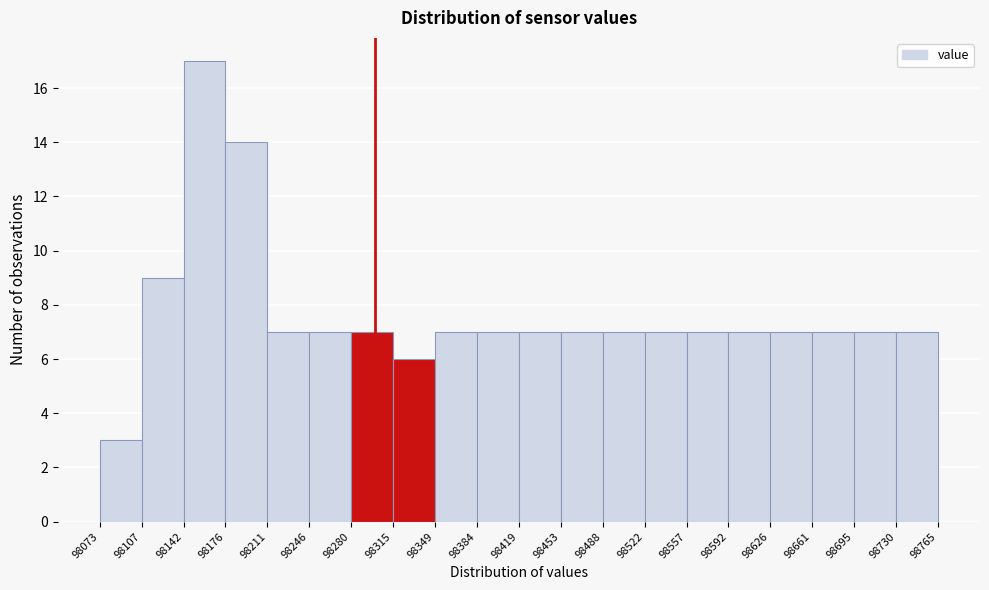

Reading left to right, list every bar in this chart as the range it spans on the x-axis followed by its height. The values are not printed on the chart, so give them approximately, as read against the axis.

98073 to 98107: 3
98107 to 98142: 9
98142 to 98176: 17
98176 to 98211: 14
98211 to 98246: 7
98246 to 98280: 7
98280 to 98315: 7
98315 to 98349: 6
98349 to 98384: 7
98384 to 98419: 7
98419 to 98453: 7
98453 to 98488: 7
98488 to 98522: 7
98522 to 98557: 7
98557 to 98592: 7
98592 to 98626: 7
98626 to 98661: 7
98661 to 98695: 7
98695 to 98730: 7
98730 to 98765: 7